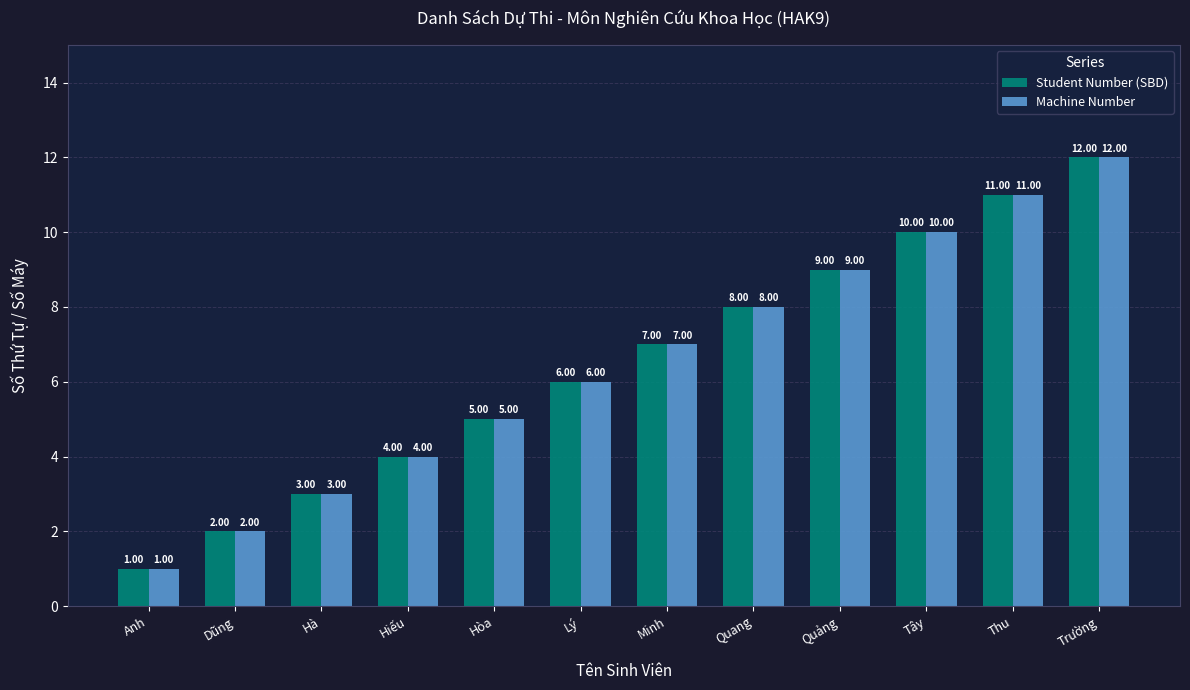

How many groups of bars are there?

12